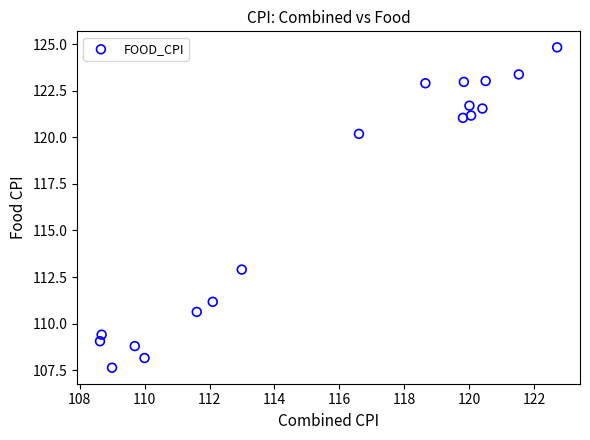

What is the range of X values (max minus min)?

14.1